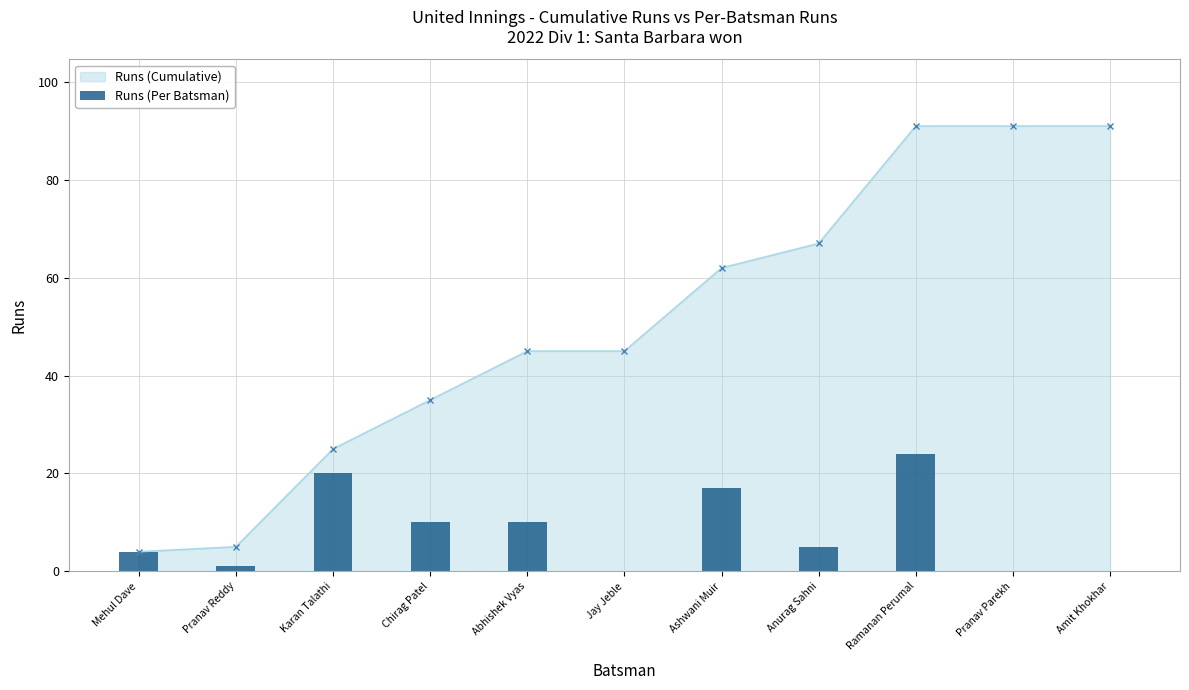

What is the difference between the maximum and second lowest values?

24